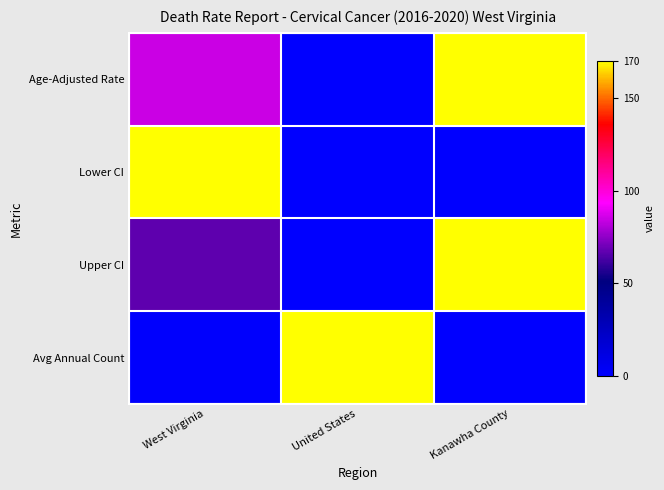

Between United States and Kanawha County, which series saw the biggest shift?

Age-Adjusted Rate